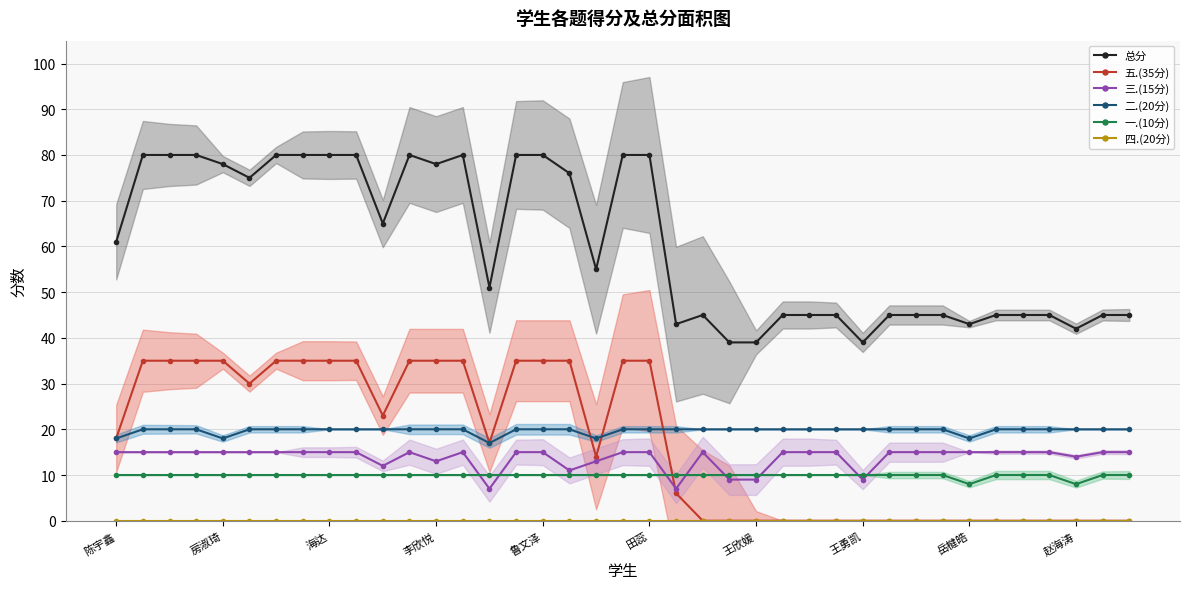

True or false: 一.(10分) and 四.(20分) intersect in this chart.

False